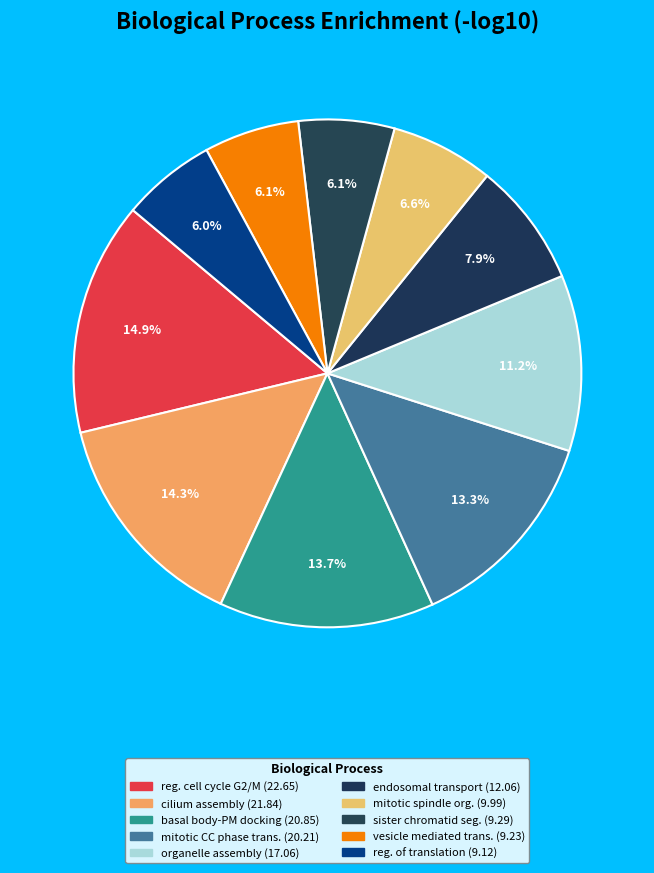

Count the number of slices in the pie.

10